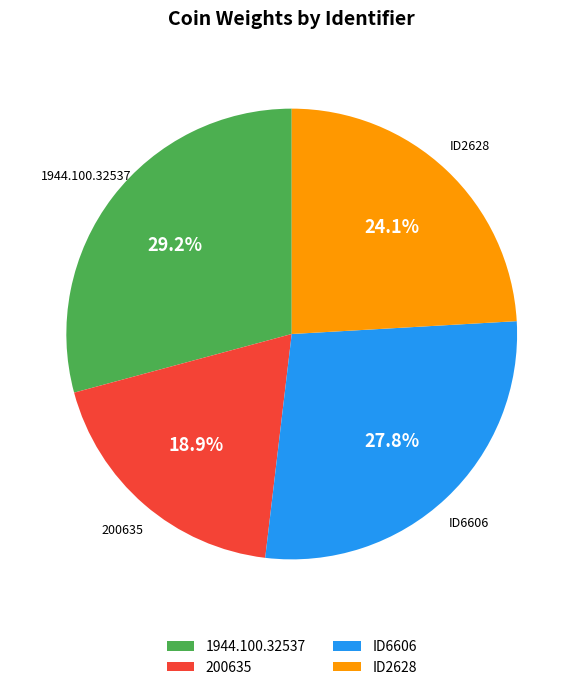

Count the number of slices in the pie.

4